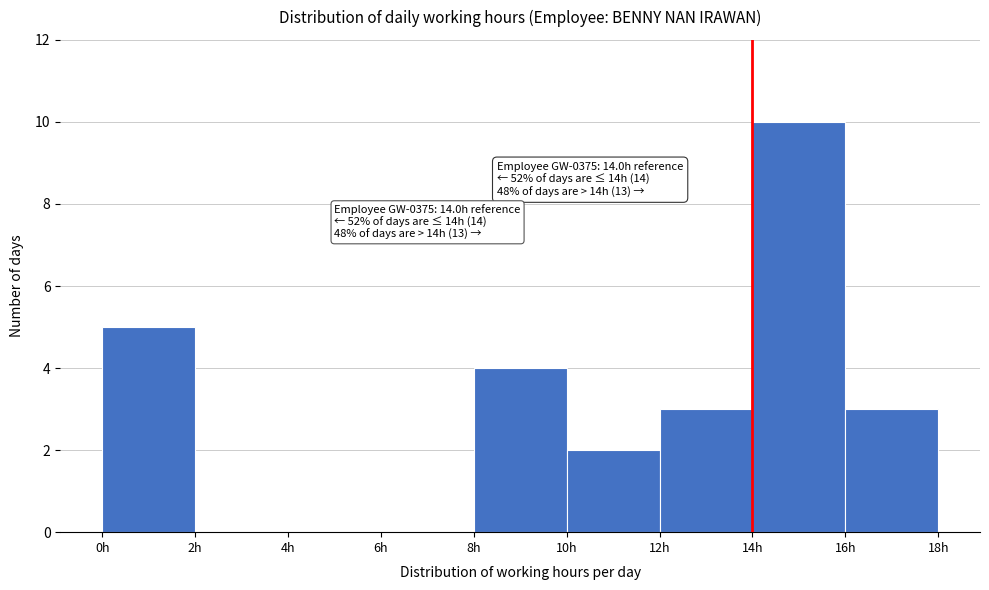

Over which range of the x-axis is the bar tallest?

14 to 16